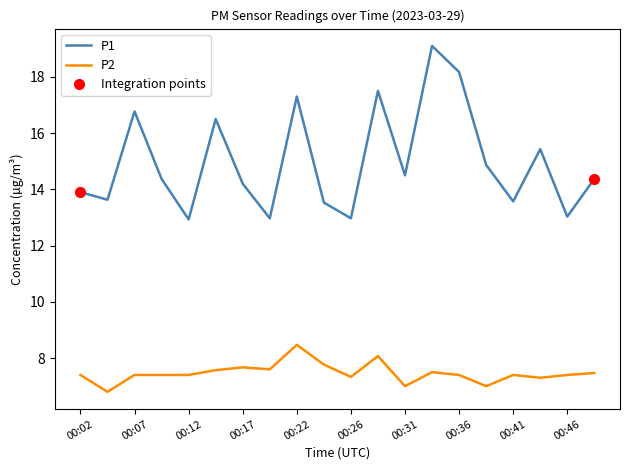

What are all the series names shown in the legend?

P1, P2